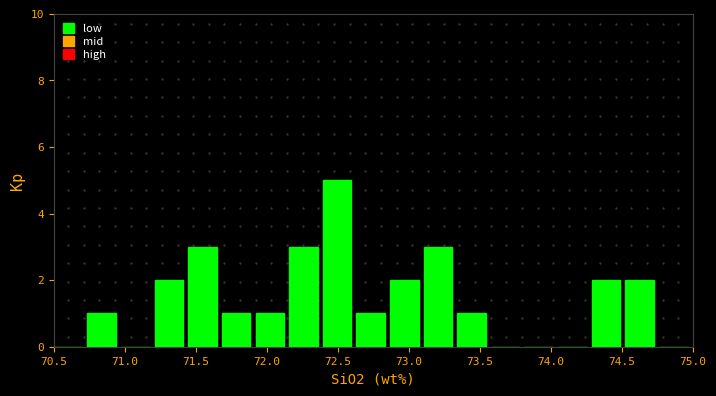

What is the height of the bar covering 71.20 to 71.45 on the x-axis? Neither the bar edges nor the heights are printed on the chart, so give them approximately, as read against the axes.

2